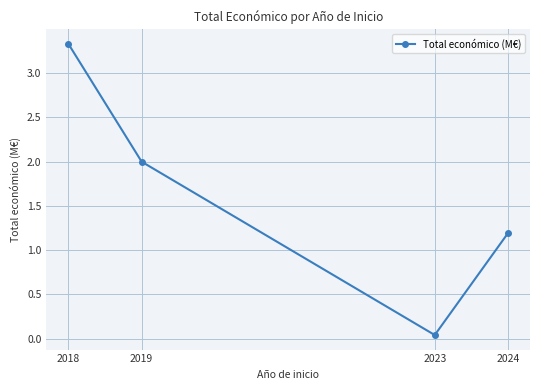

Count the number of data series in this chart.

1